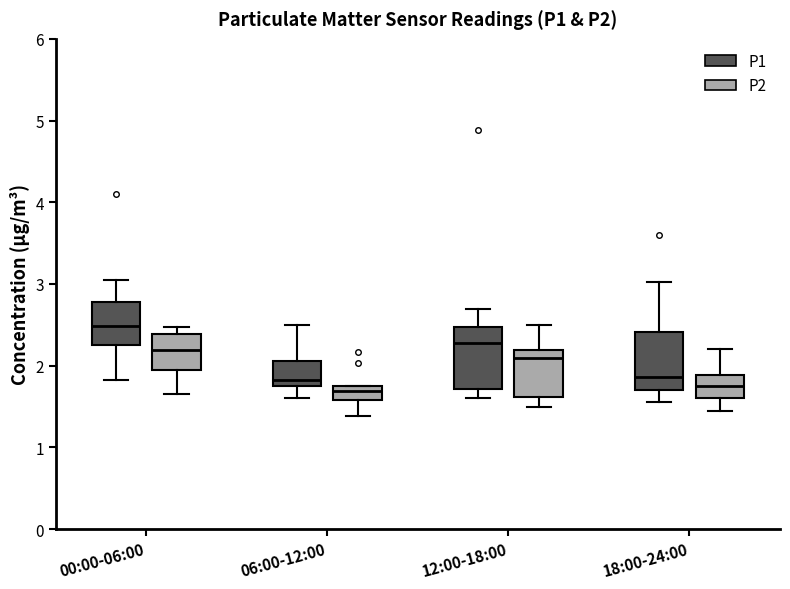

Where is the upper edge of the box for 18:00-24:00 (P2) on the y-axis? The values are not printed on the chart, so give them approximately, as read against the axis.

1.9